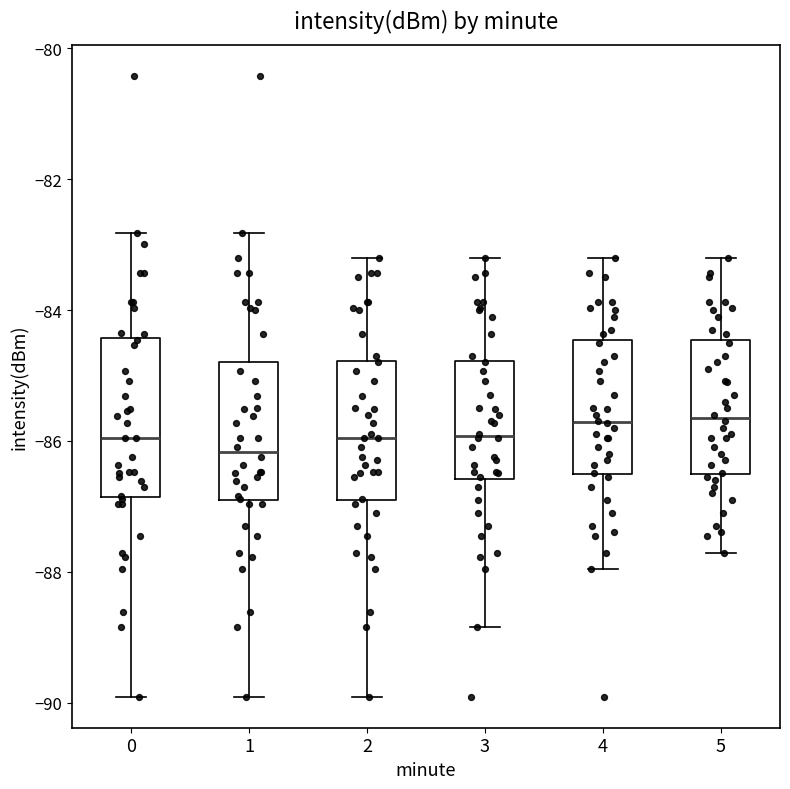

Which box has the lowest median line?

1